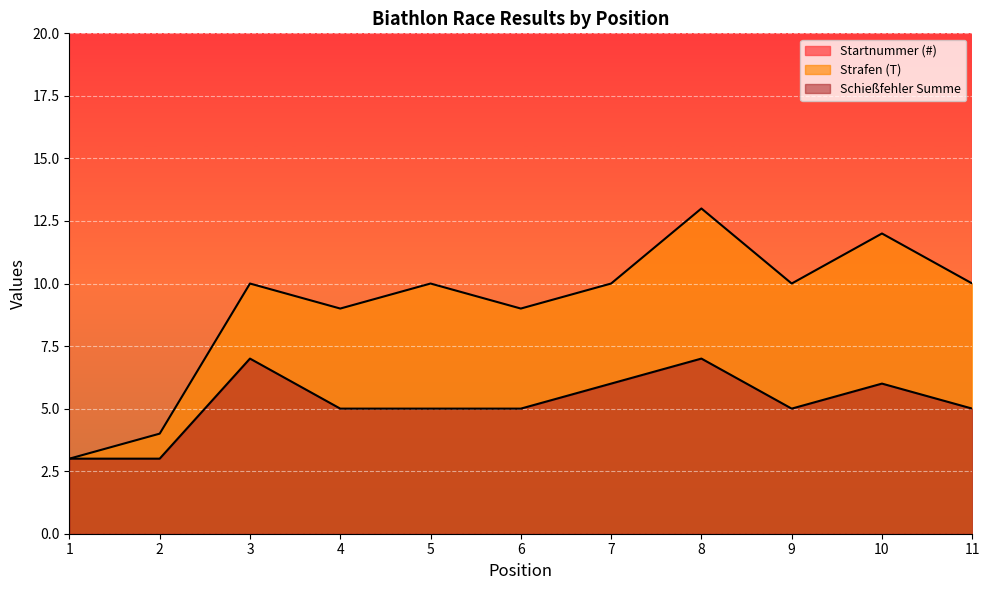

Which series has the largest total across all categories?

Startnummer (#)